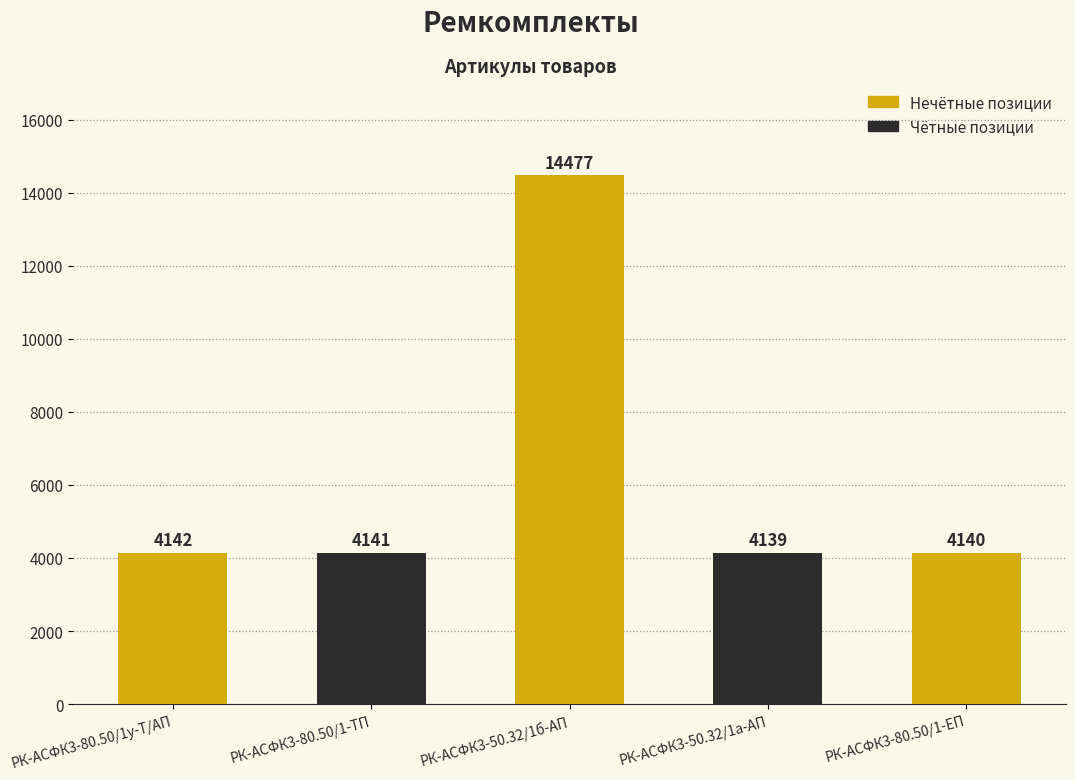

Where is the data nearest to the value 9308?

РК-АСФК3-80.50/1у-Т/АП